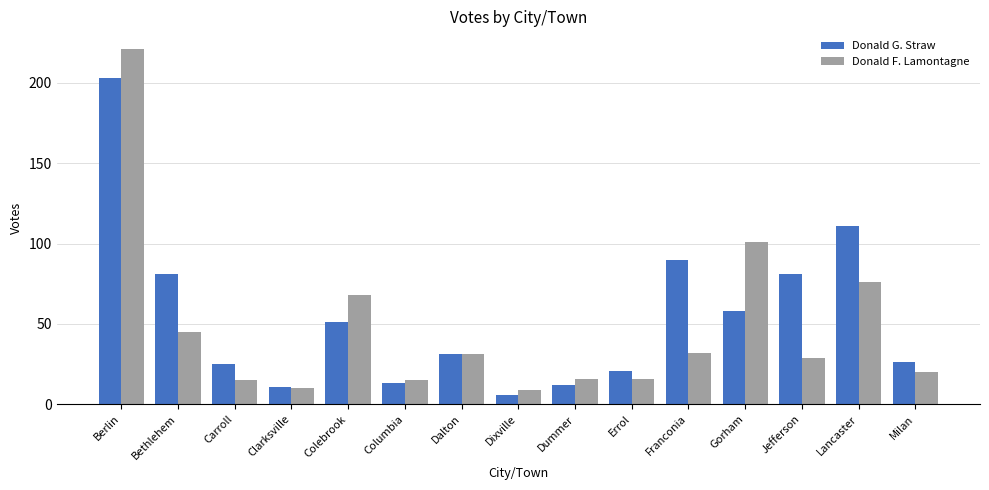

List the series in order of their overall mean, lowest first.

Donald F. Lamontagne, Donald G. Straw